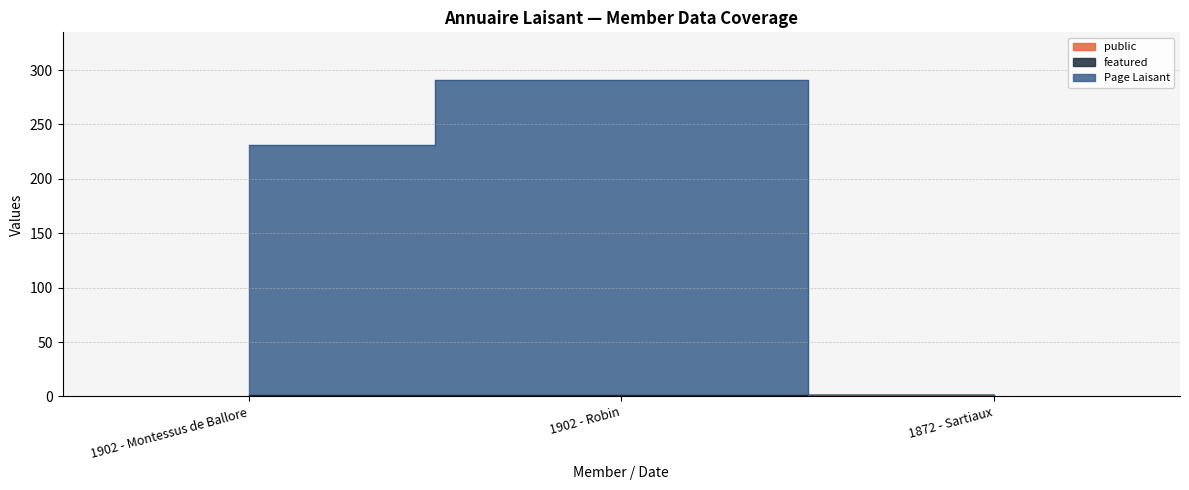

What position from the left is 1902 - Robin?

2